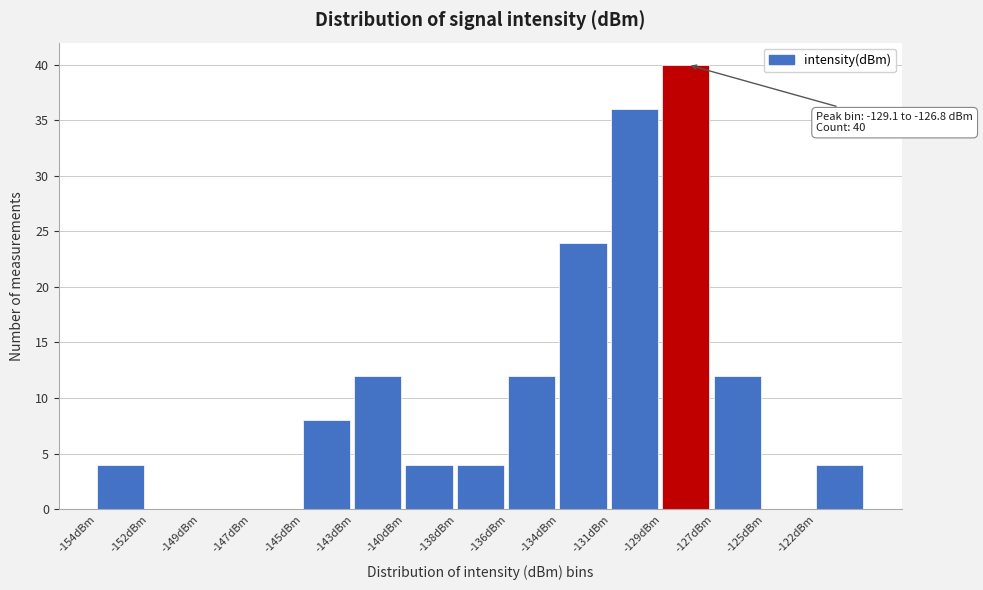

Reading left to right, what are all the values shown in this chart?

-154dBm=4	-152dBm=0	-149dBm=0	-147dBm=0	-145dBm=8	-143dBm=12	-140dBm=4	-138dBm=4	-136dBm=12	-134dBm=24	-131dBm=36	-129dBm=40	-127dBm=12	-125dBm=0	-122dBm=4